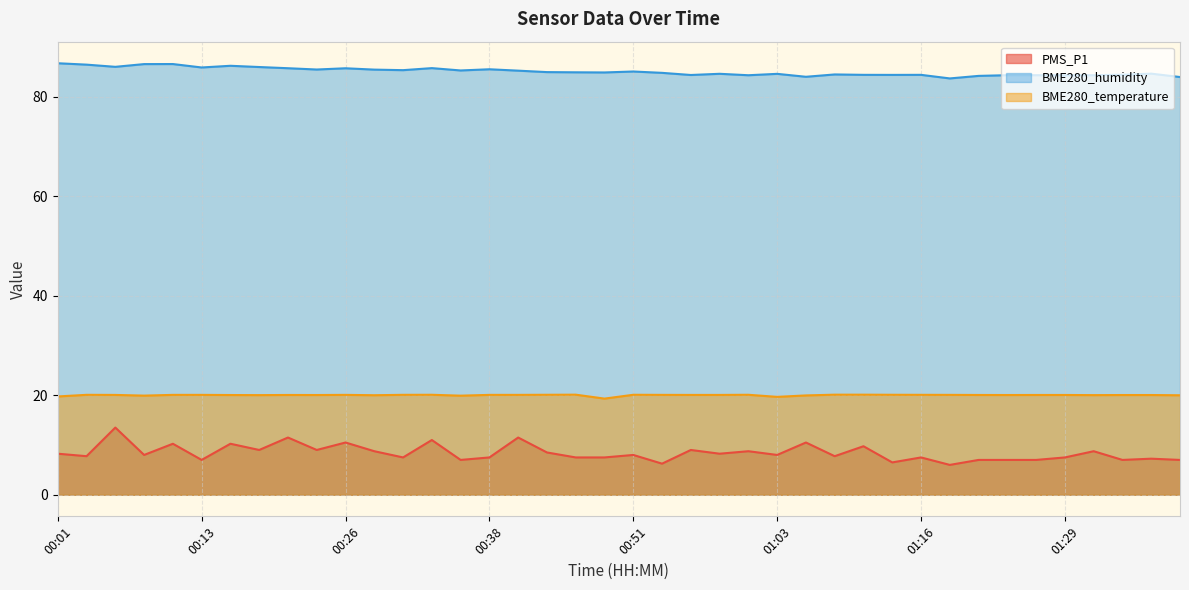

True or false: PMS_P1 and BME280_temperature cross at least once.

False